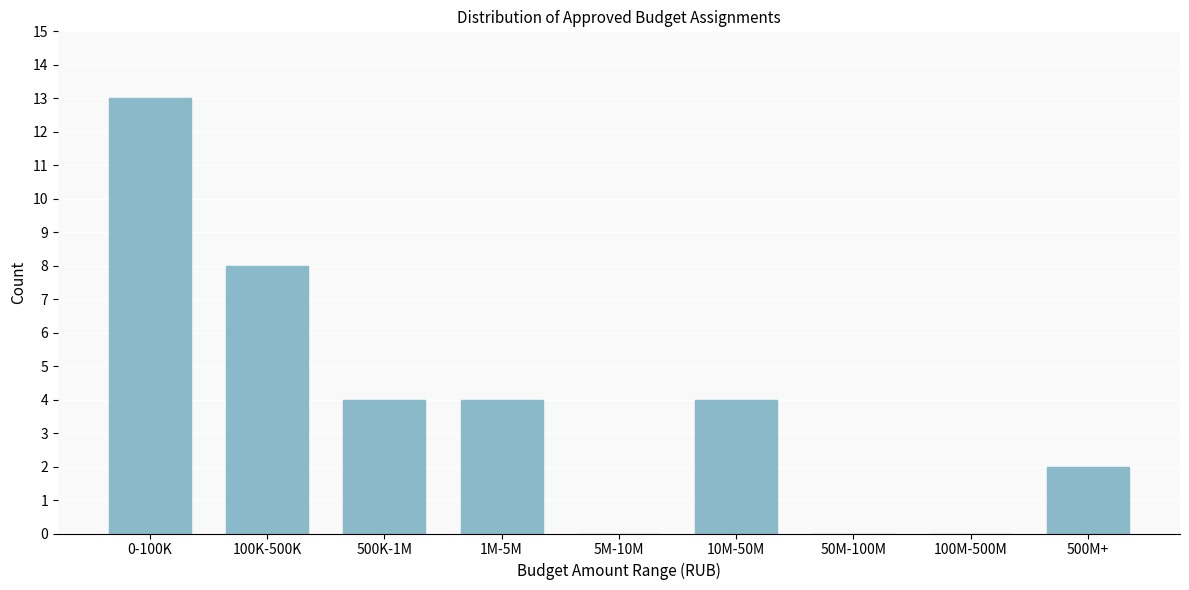

Reading right to left, list all the values displayed in this chart.

500M+=2	100M-500M=0	50M-100M=0	10M-50M=4	5M-10M=0	1M-5M=4	500K-1M=4	100K-500K=8	0-100K=13